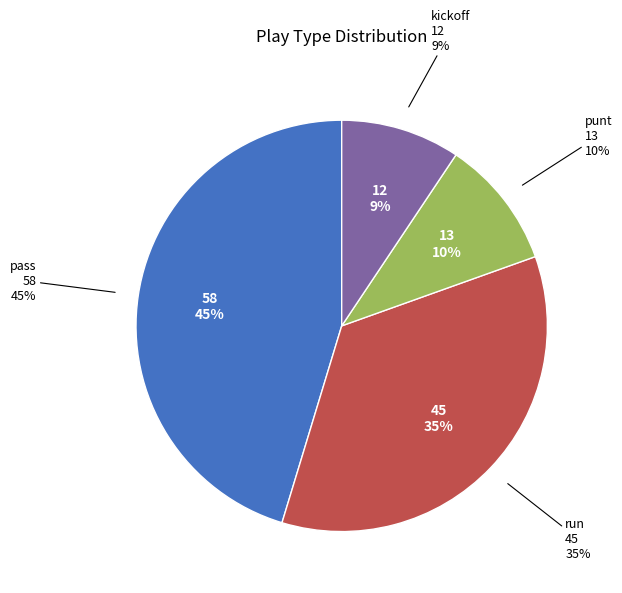

To the nearest percent, what portion does kickoff represent?

9%